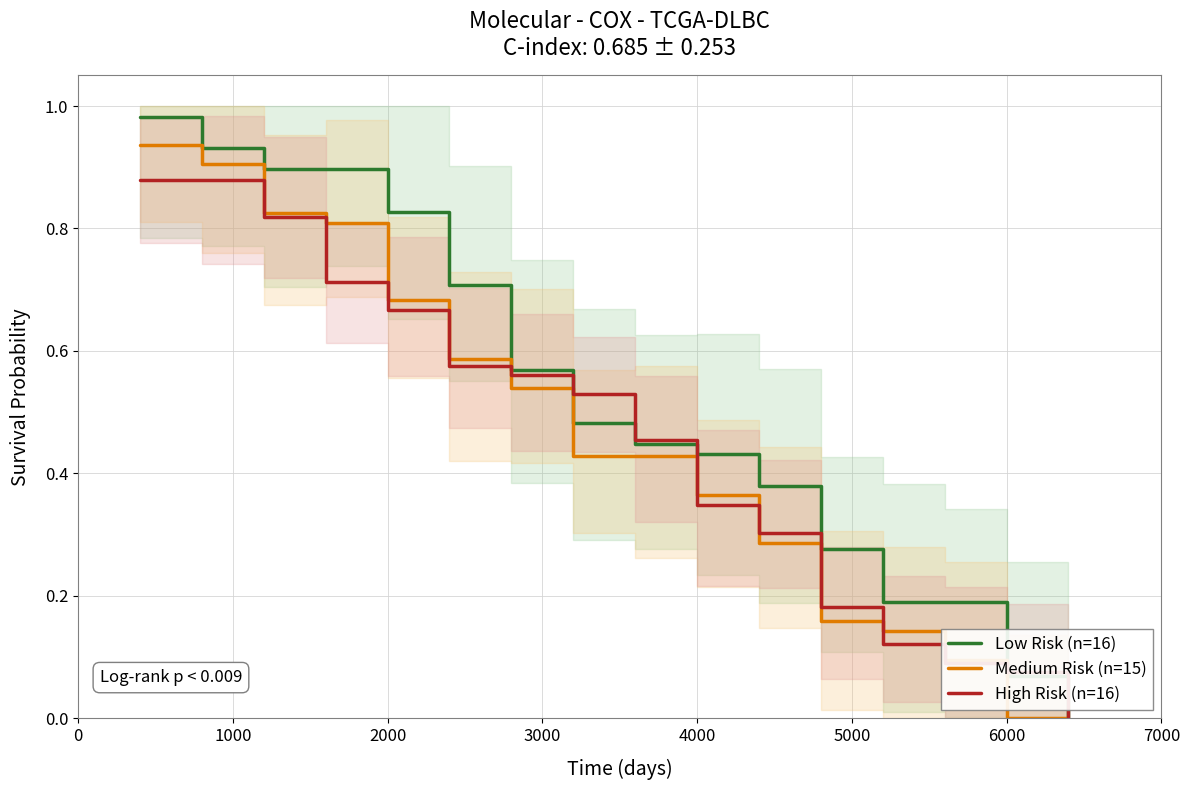

What is the sum of the High Risk (n=16) values at 11 and 15?

0.2